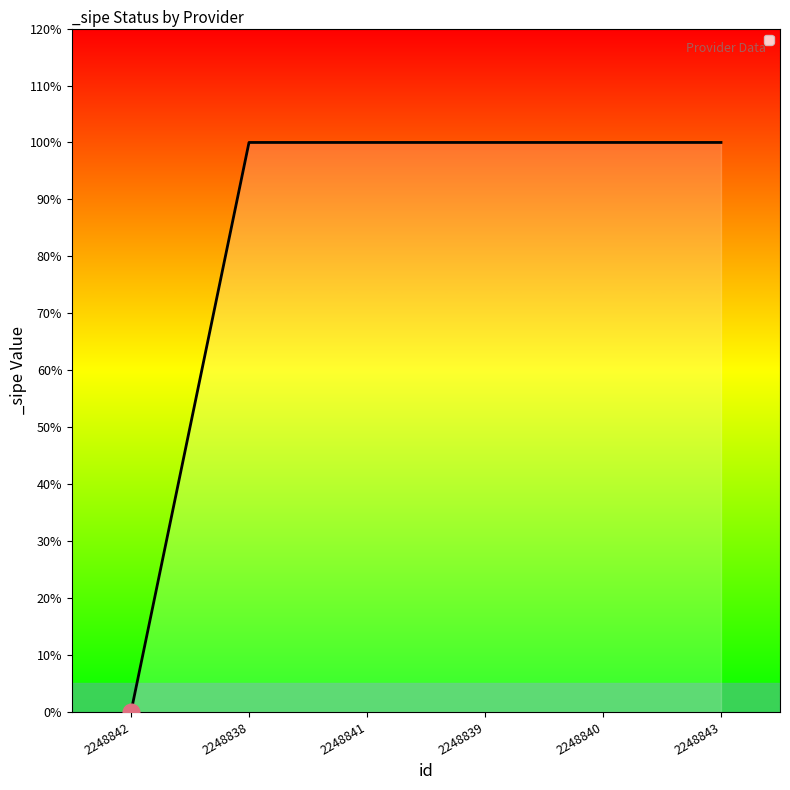

Which category has the lowest value across all series?

2248842